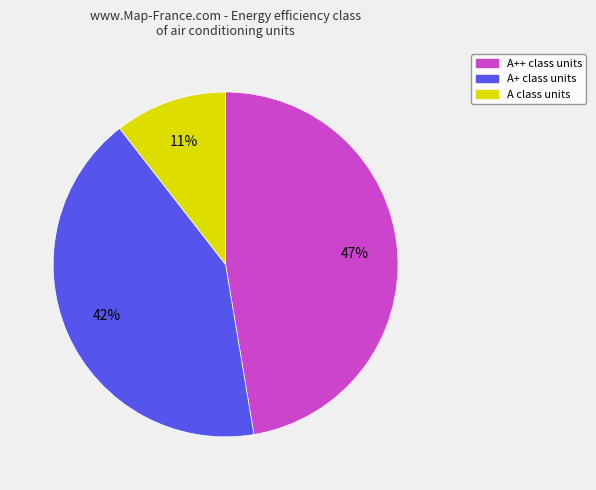

Does any single category account for the majority?

No